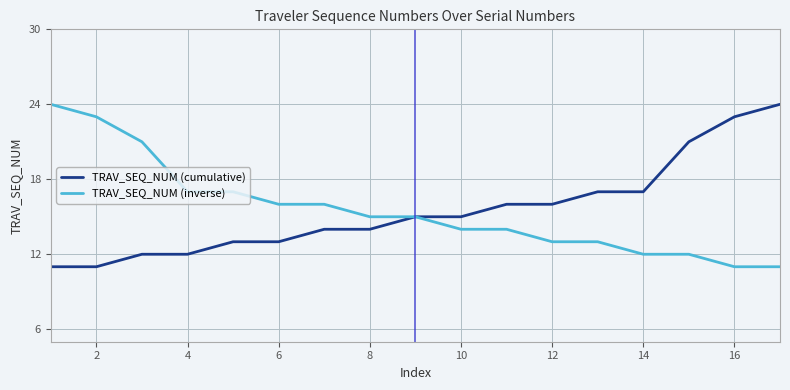

What is the minimum value for TRAV_SEQ_NUM (inverse)?

11